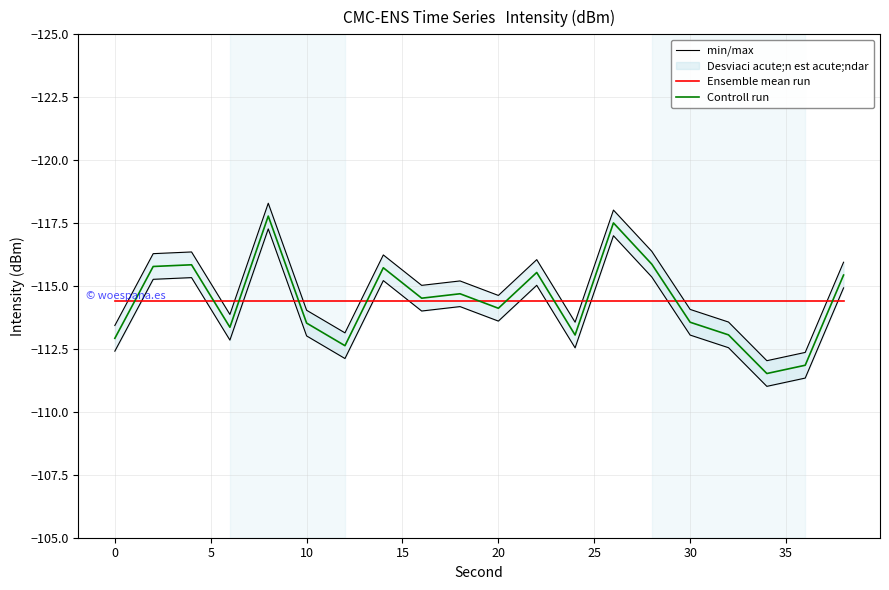

The value of Ensemble mean run at 20 is -68.8. True or false?

False